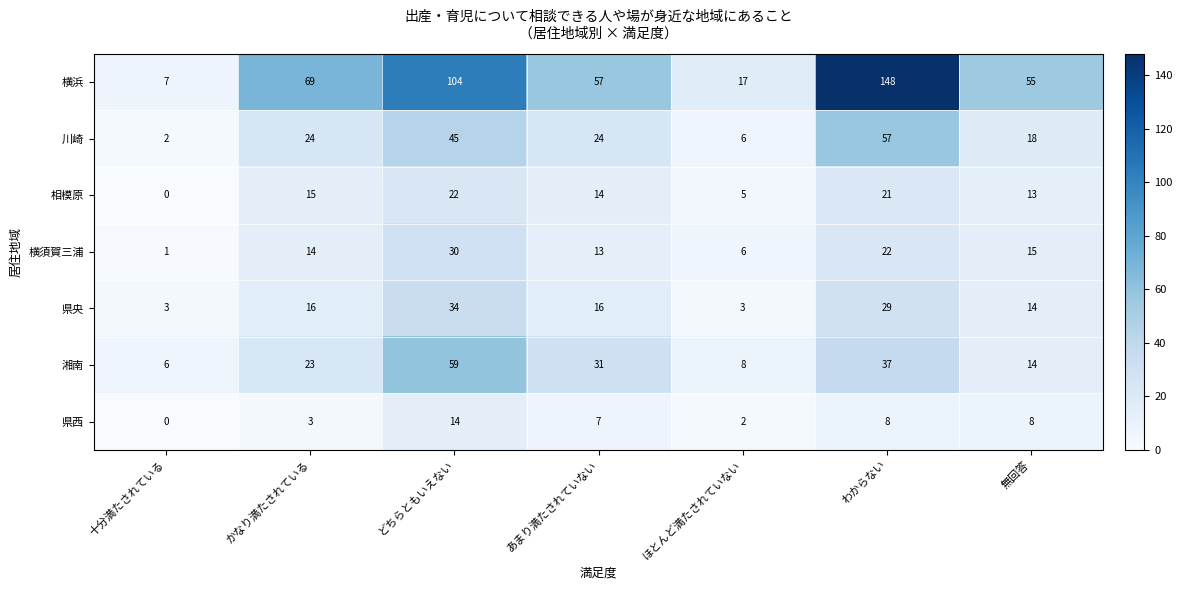

Rank the series at わからない from lowest to highest value.

県西, 相模原, 横須賀三浦, 県央, 湘南, 川崎, 横浜